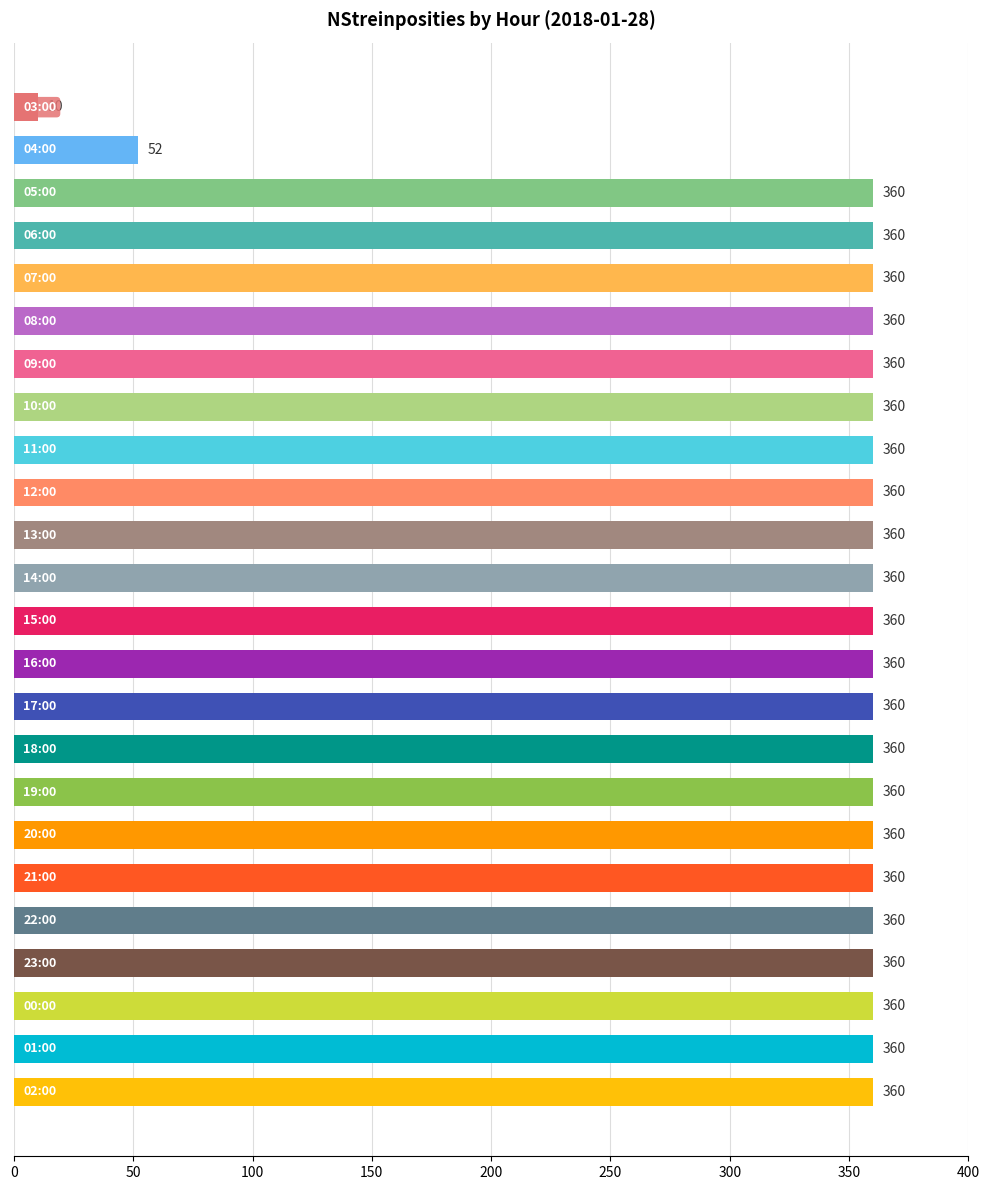

What is the value of the 19th bar from the top?

360